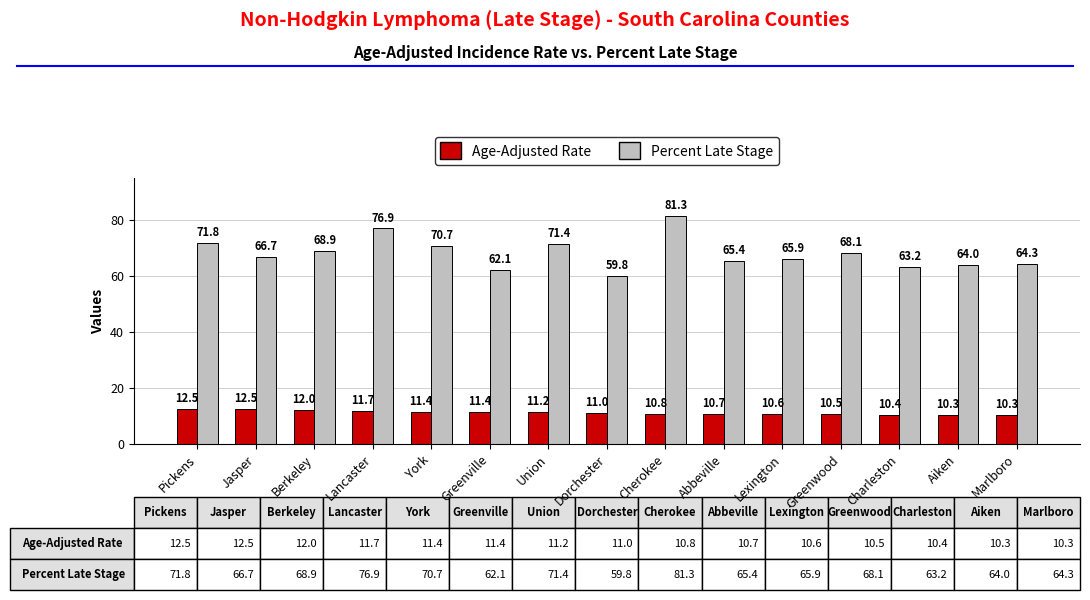

At which label does Percent Late Stage reach its minimum?

Dorchester